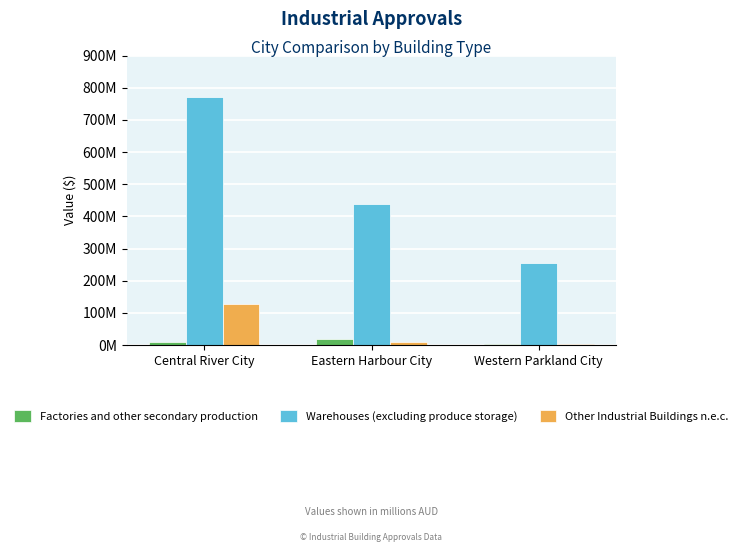

Rank the series by their maximum value, from highest to lowest.

Warehouses (excluding produce storage), Other Industrial Buildings n.e.c., Factories and other secondary production